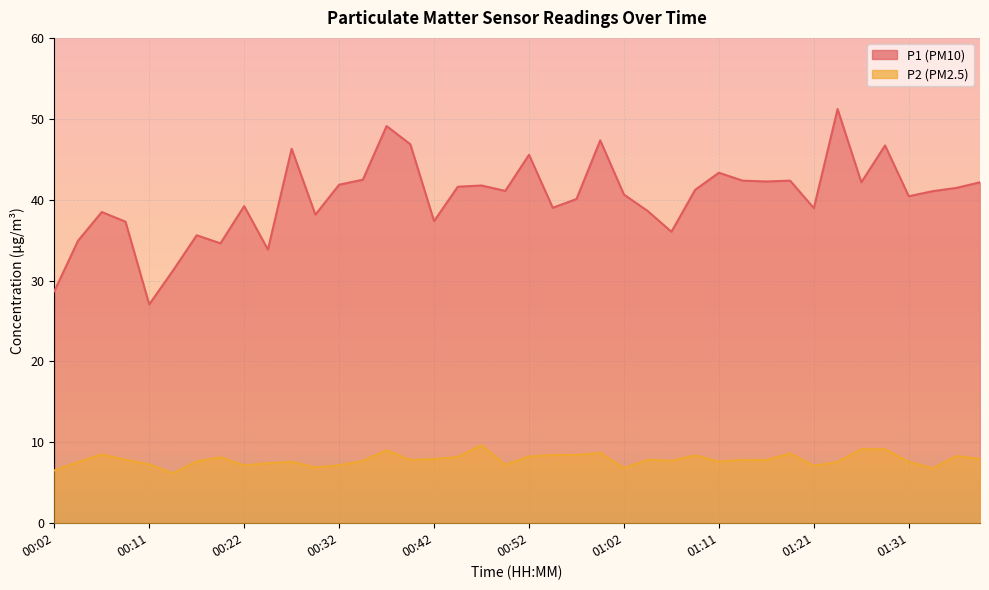

What is the difference between the highest and lowest values at 01:26?

33.0